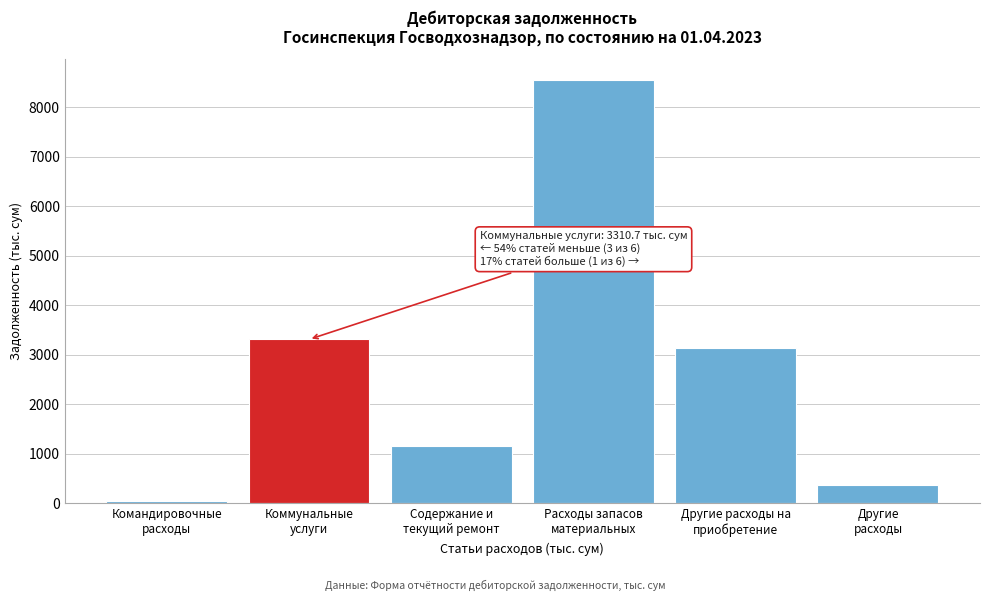

Reading left to right, transcribe all the data shown in this chart.

42.3	3310.7	1162.9	8547.5	3137.8	376.1